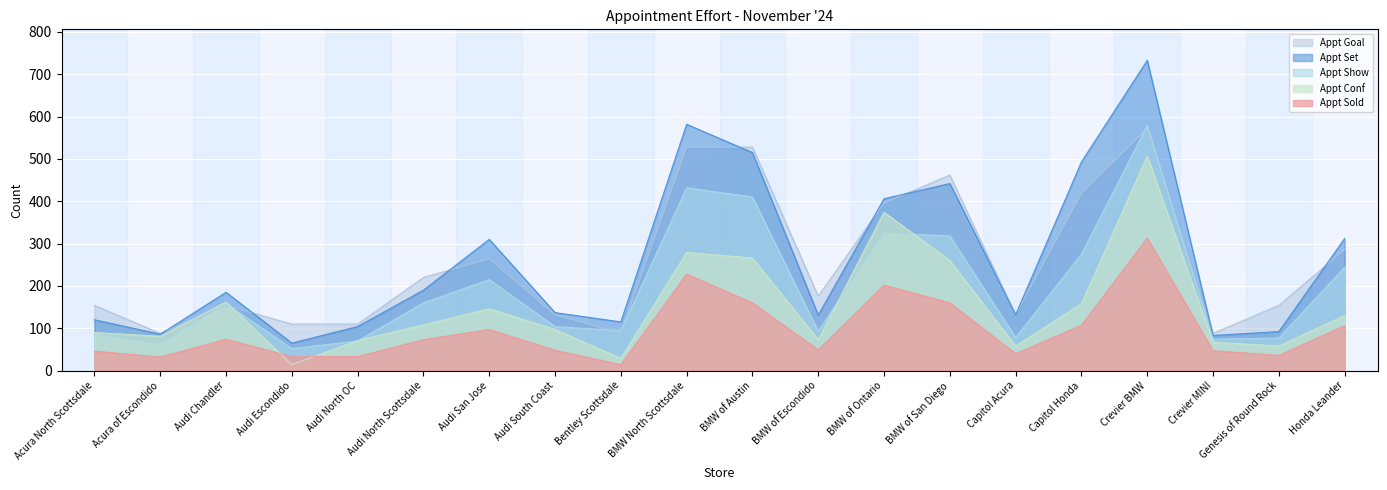

What are all the series names shown in the legend?

Appt Goal, Appt Set, Appt Show, Appt Conf, Appt Sold